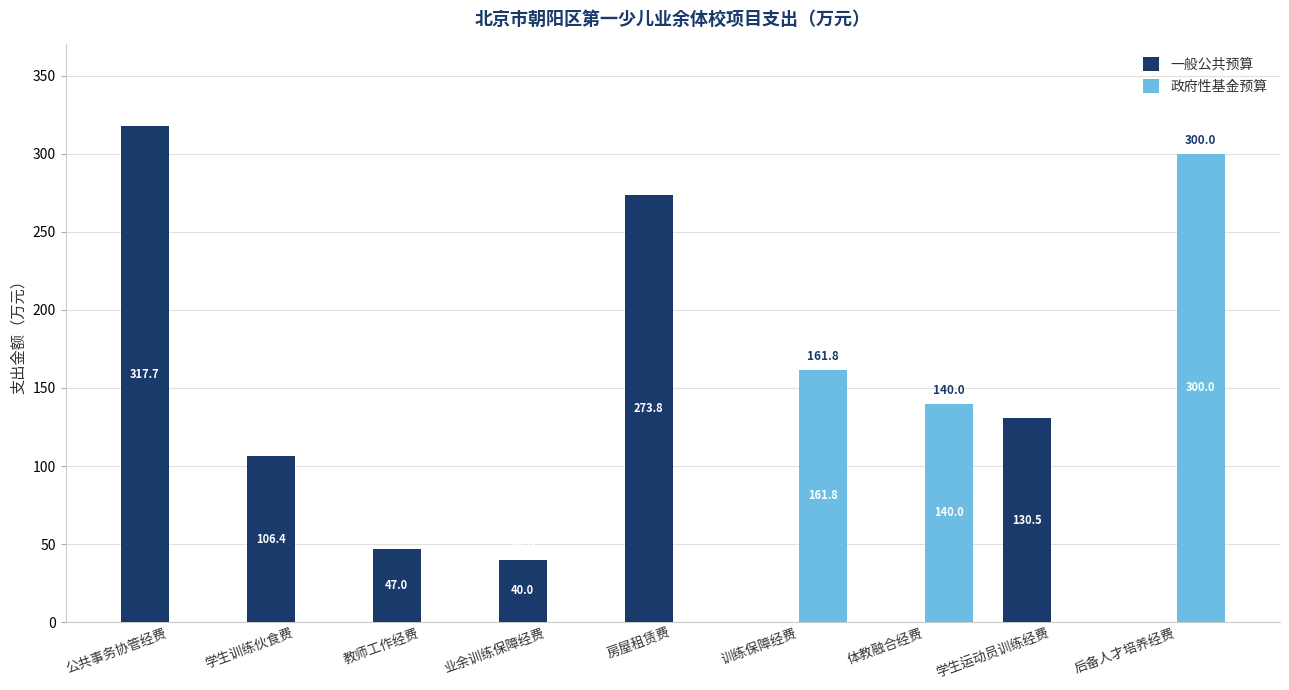

How many groups of bars are there?

9